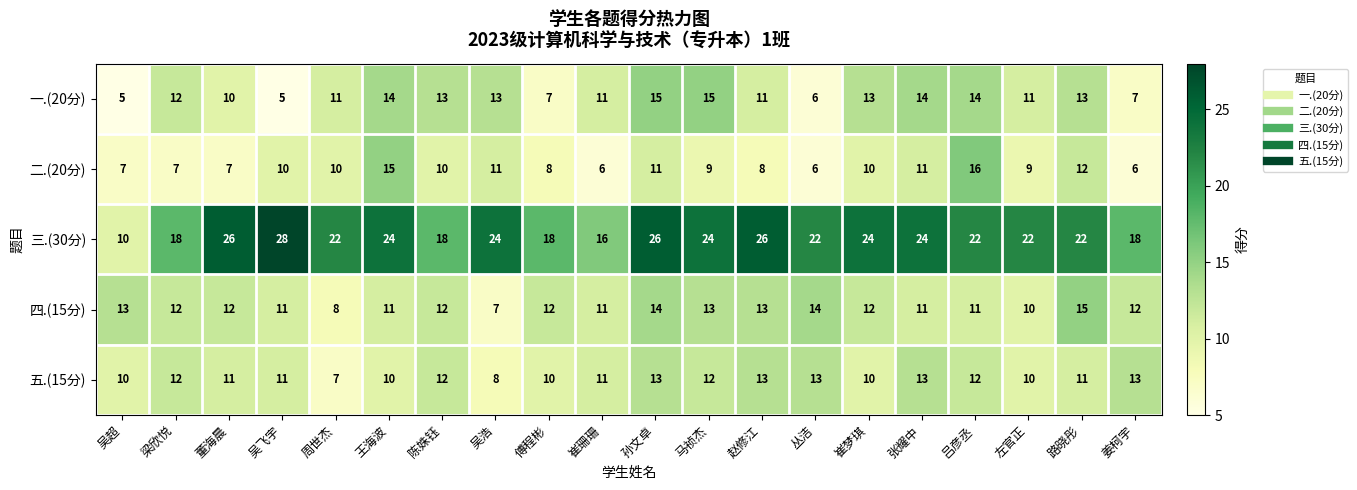

The 三.(30分) series shows 24 at 张耀中. True or false?

True